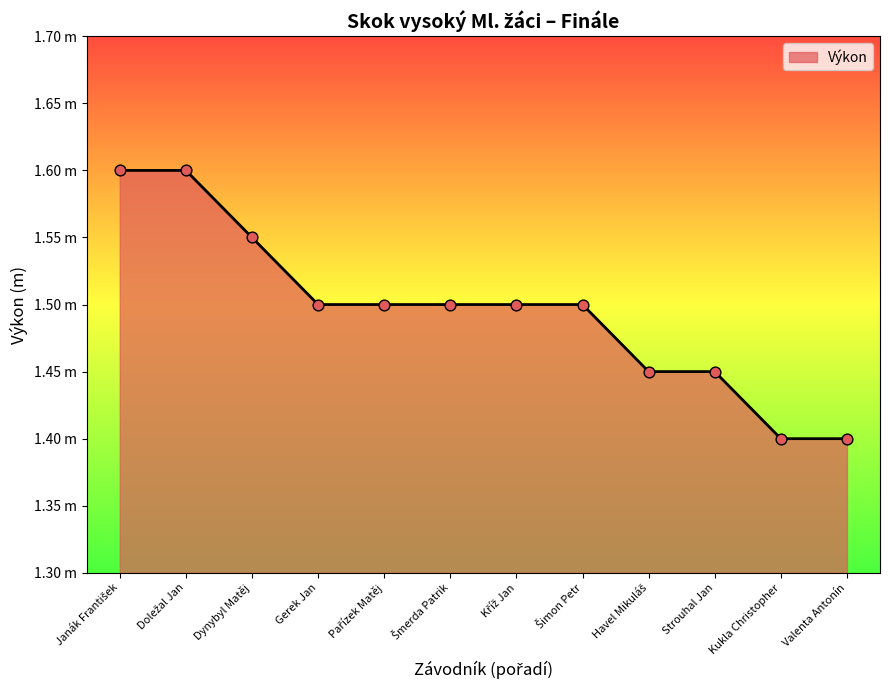

Between Janák František and Kukla Christopher, which is larger?

Janák František